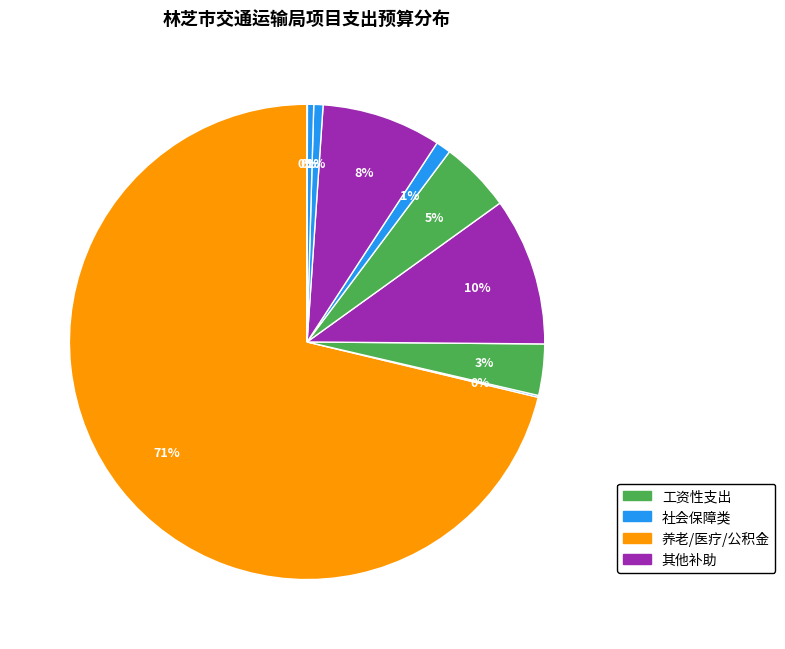

Count the number of slices in the pie.

10